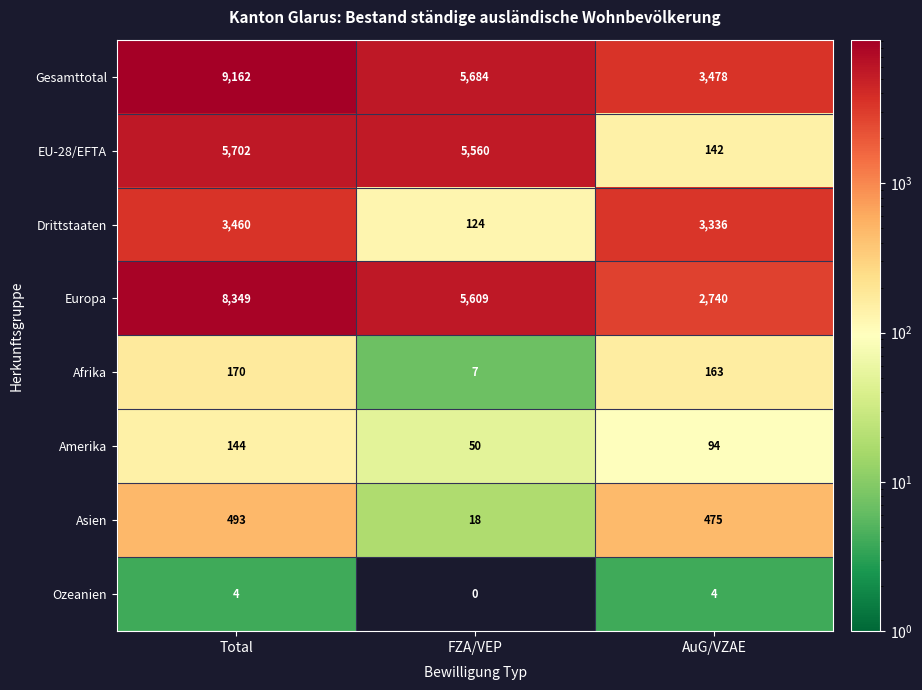

What is the difference between the maximum and second lowest values in the Gesamttotal series?

3478